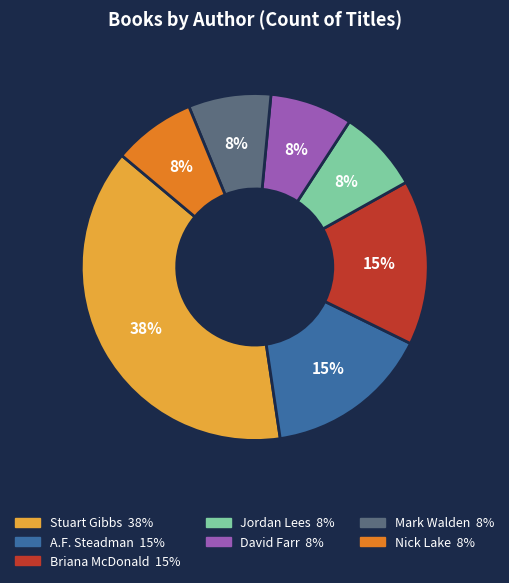

Does any single category account for the majority?

No